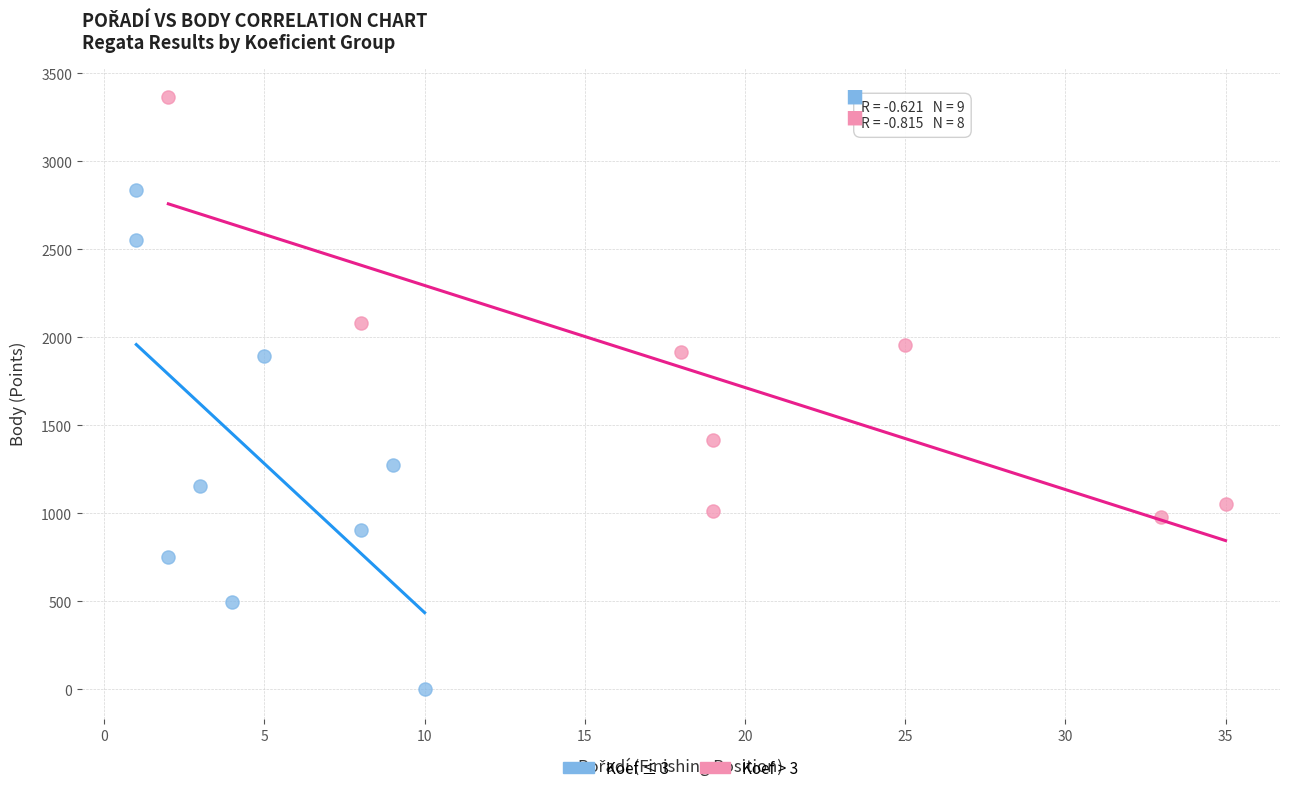

Which series reaches the minimum Y coordinate?

Koef ≤ 3